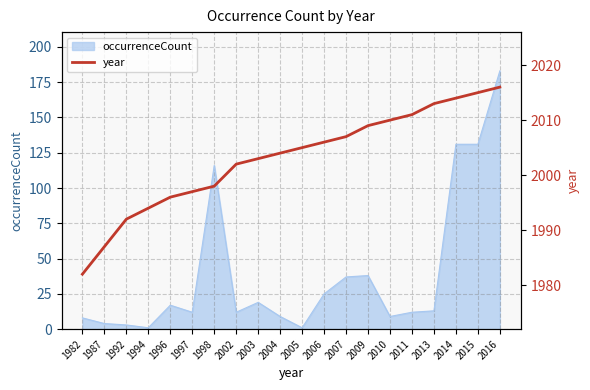

What is the value of the 20th point from the left?

2016